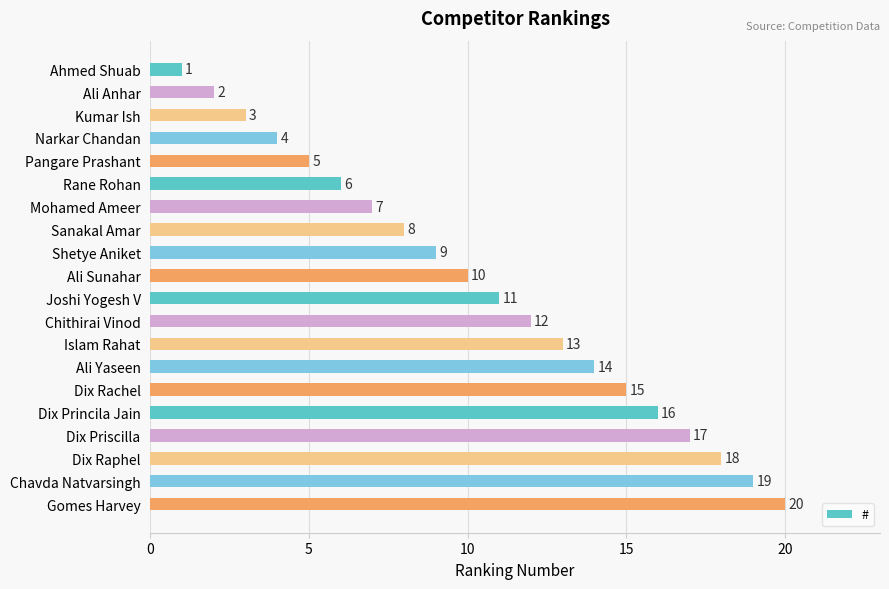

Does the chart contain any negative values?

No